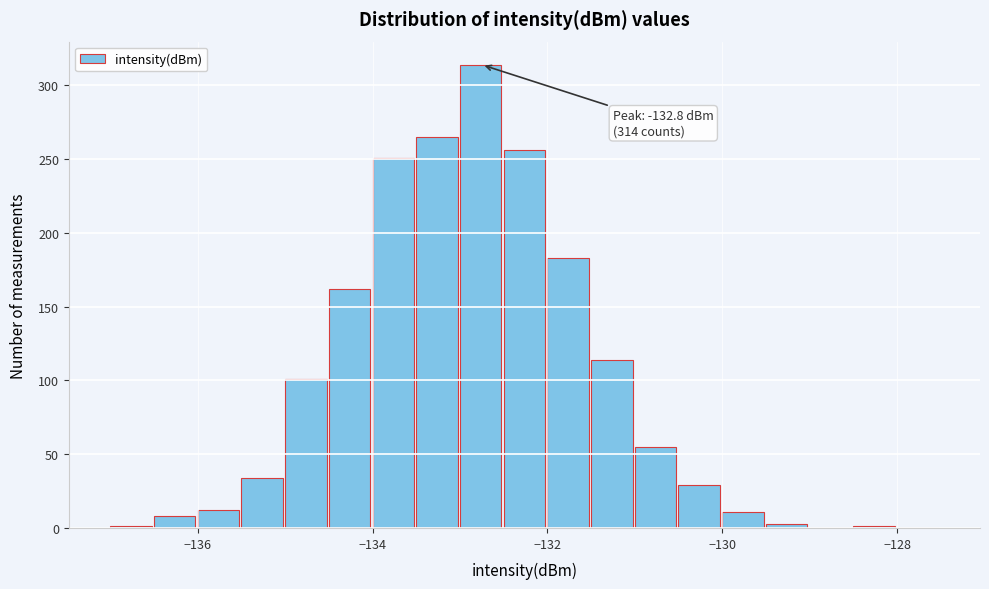

Around what value on the x-axis is the tallest bar? Give the approximate position of its centre, as read against the axis.

-132.8